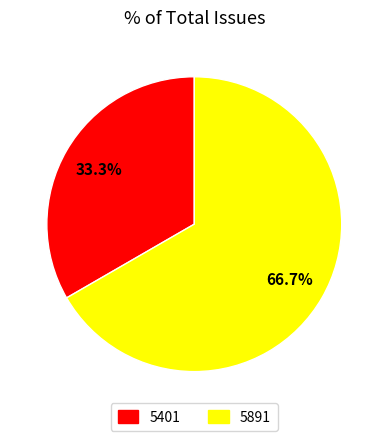

What portion of the pie excludes 5401?

66.7%